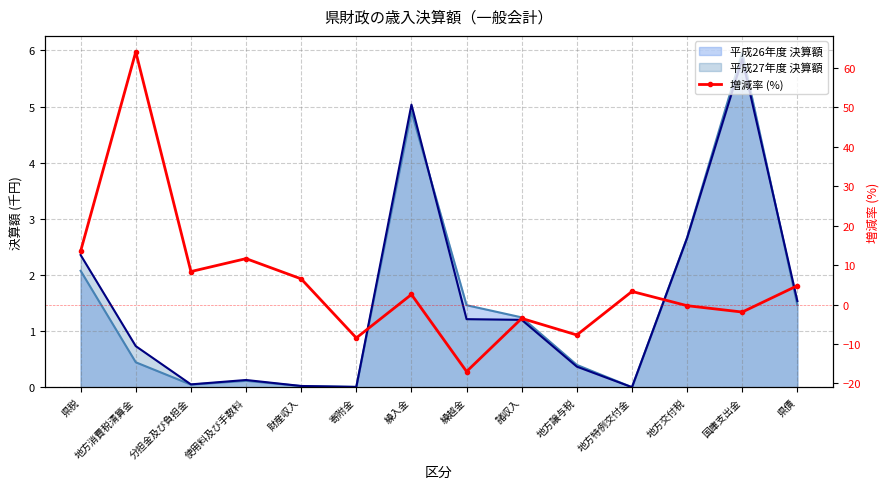

Count the number of values greater than 3.

7